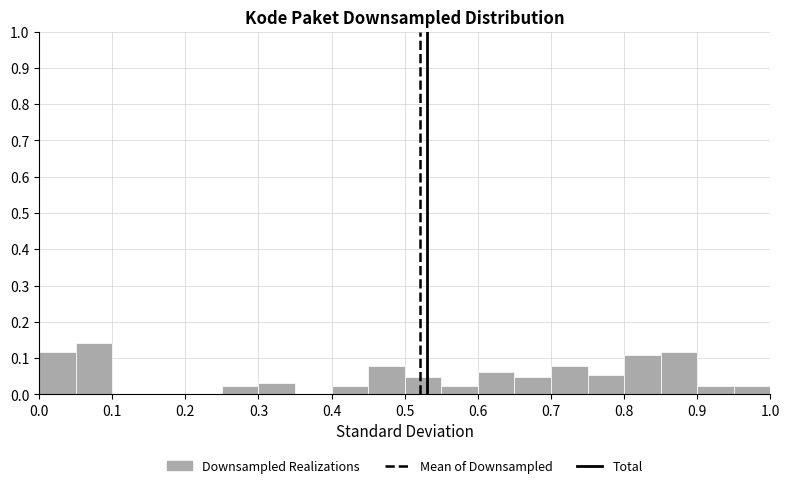

Reading left to right, transcribe this chart: for each bar, give the range it covers on the x-axis and its height. The values are not printed on the chart, so give them approximately, as read against the axis.

0.00 to 0.05: 0.12
0.05 to 0.10: 0.14
0.10 to 0.15: 0
0.15 to 0.20: 0
0.20 to 0.25: 0
0.25 to 0.30: 0.02
0.30 to 0.35: 0.03
0.35 to 0.40: 0
0.40 to 0.45: 0.02
0.45 to 0.50: 0.08
0.50 to 0.55: 0.05
0.55 to 0.60: 0.02
0.60 to 0.65: 0.06
0.65 to 0.70: 0.05
0.70 to 0.75: 0.08
0.75 to 0.80: 0.05
0.80 to 0.85: 0.11
0.85 to 0.90: 0.12
0.90 to 0.95: 0.02
0.95 to 1.00: 0.02